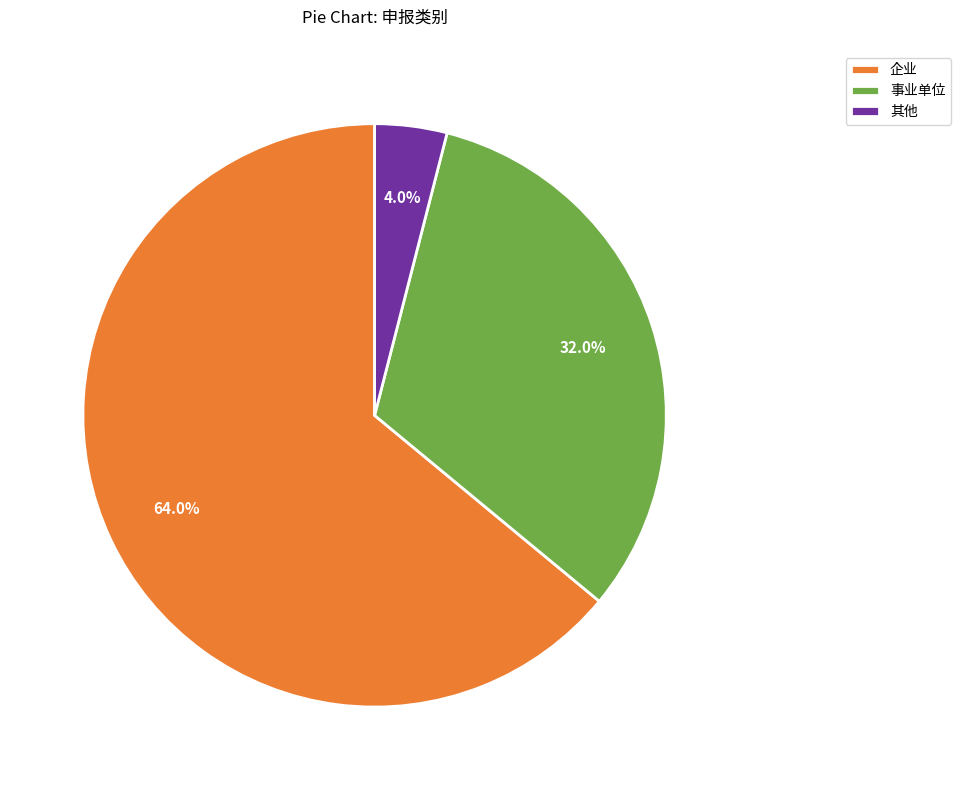

How many segments does this pie chart have?

3